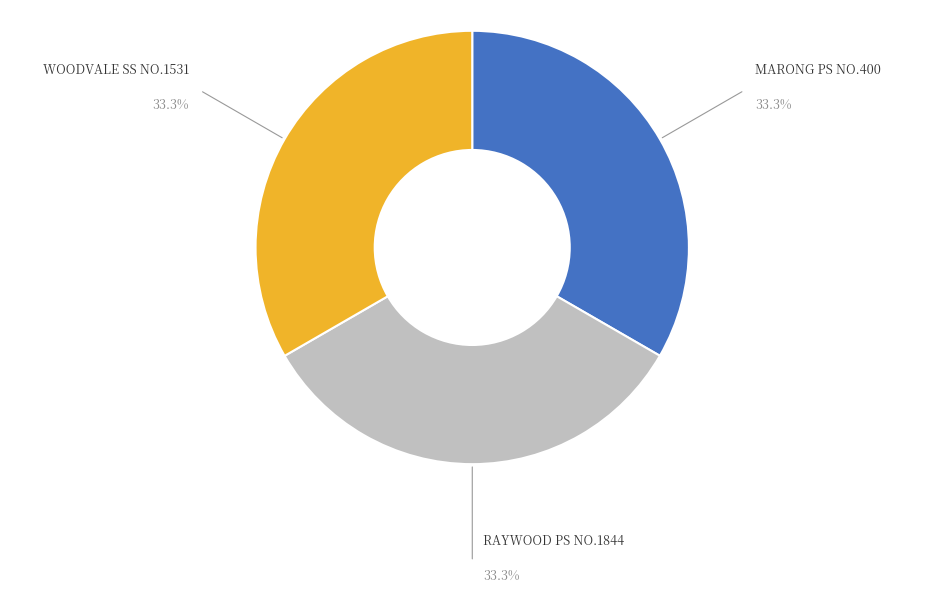

Is there a majority slice in this chart?

No